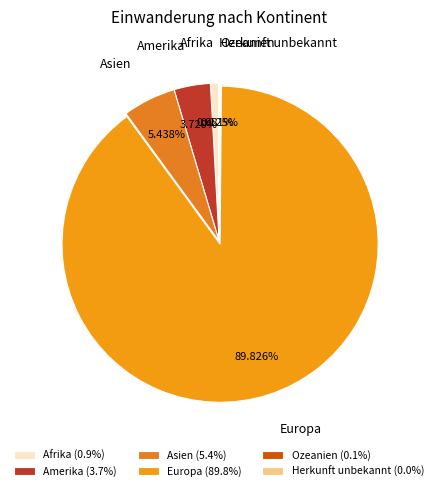

Combined, do Afrika and Asien account for over 50%?

No